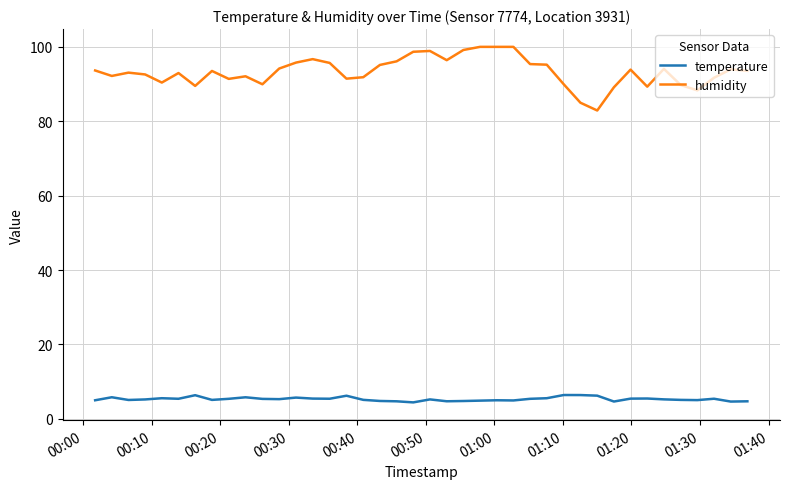

What is the difference between the maximum and minimum values in the humidity series?

17.1